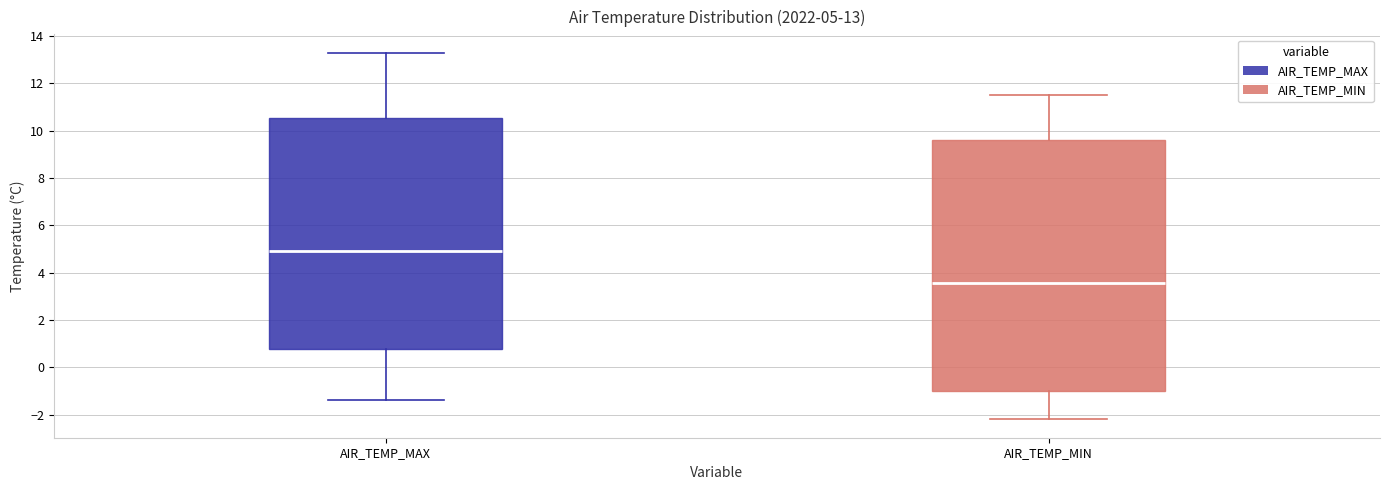

Which box's median line is the lowest?

AIR_TEMP_MIN